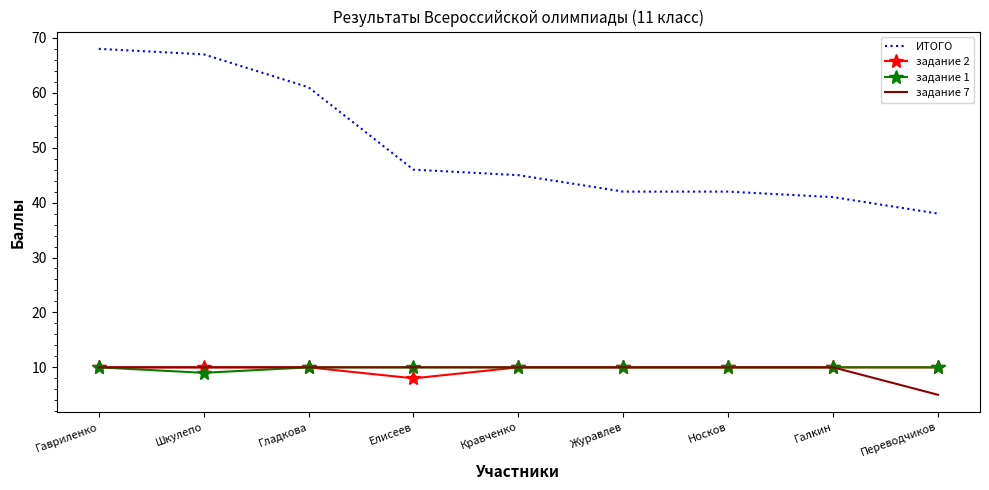

At how many categories does at least one series exceed 47?

3